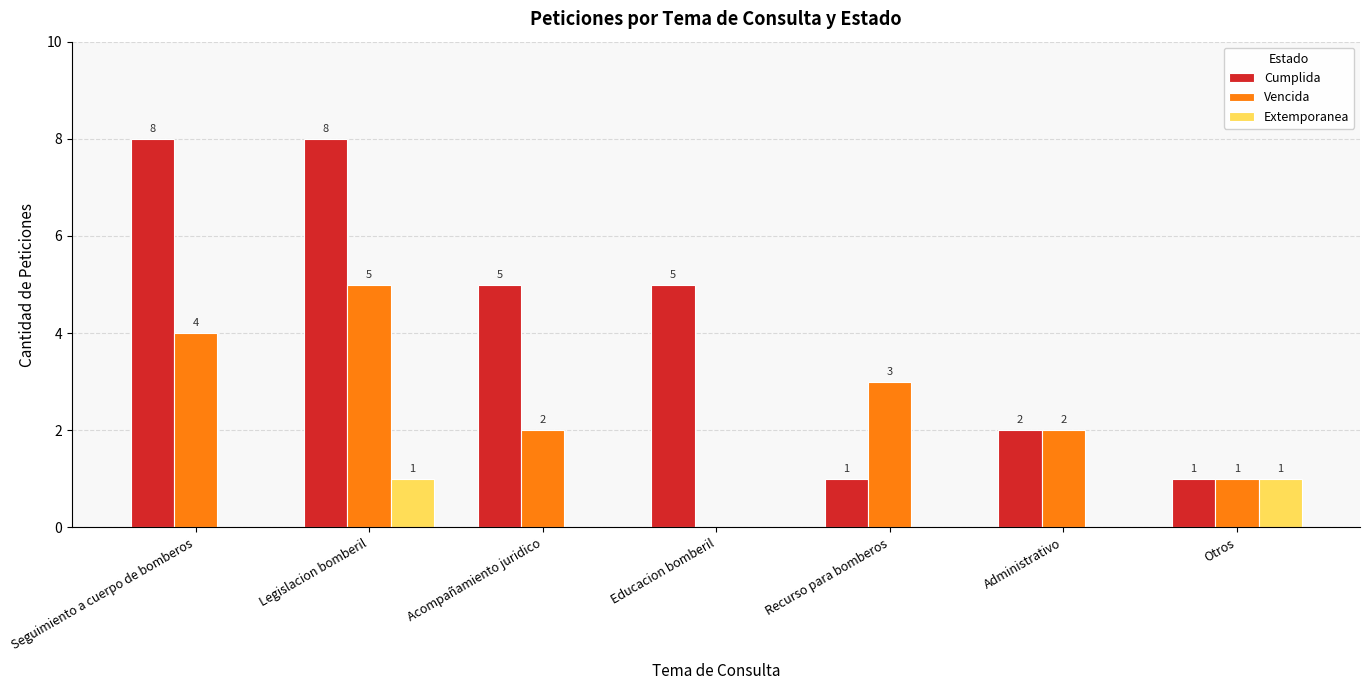

What are all the series names shown in the legend?

Cumplida, Vencida, Extemporanea